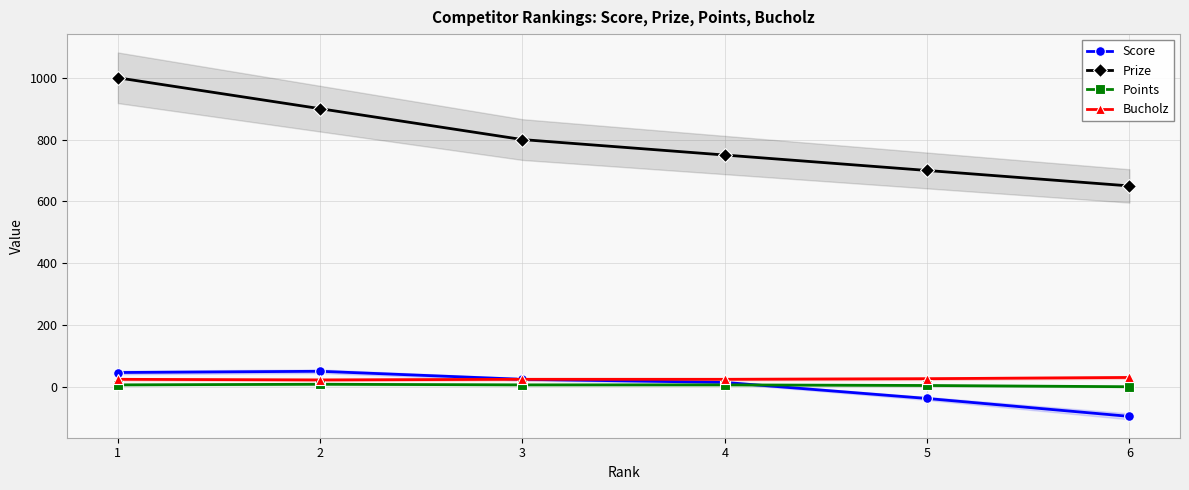

At which label does Prize reach its peak?

1